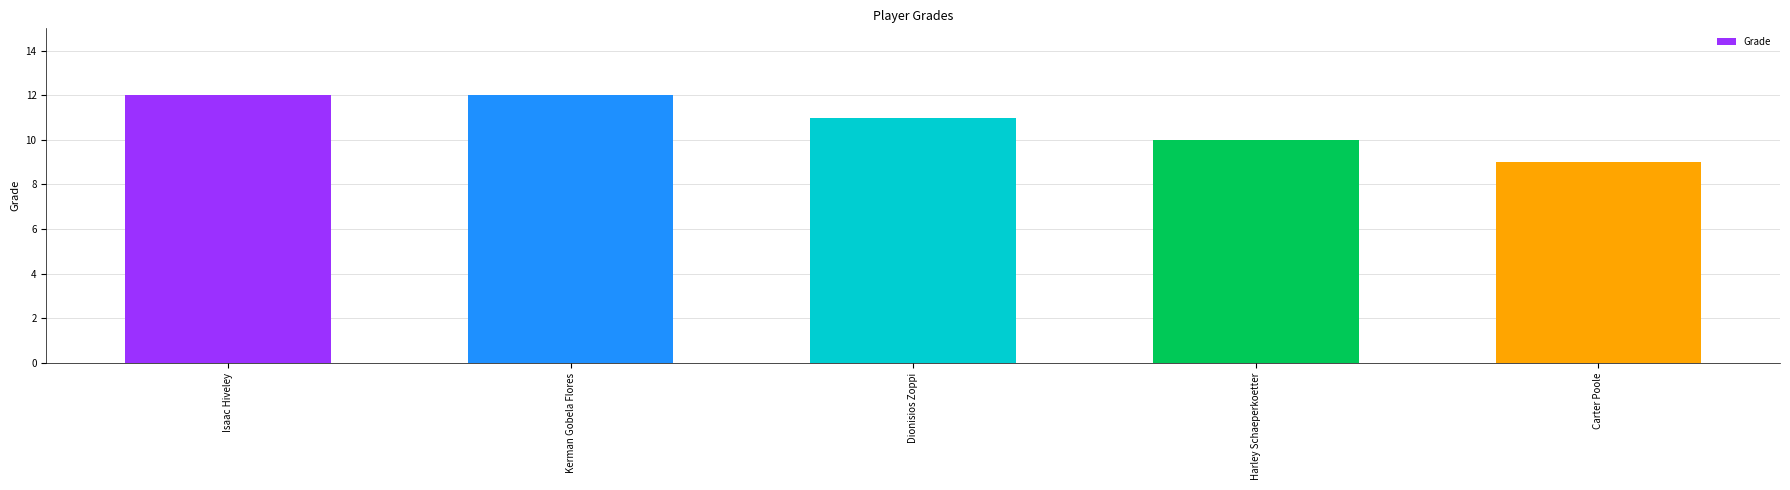

Between Harley Schaeperkoetter and Dionisios Zoppi, which is larger?

Dionisios Zoppi